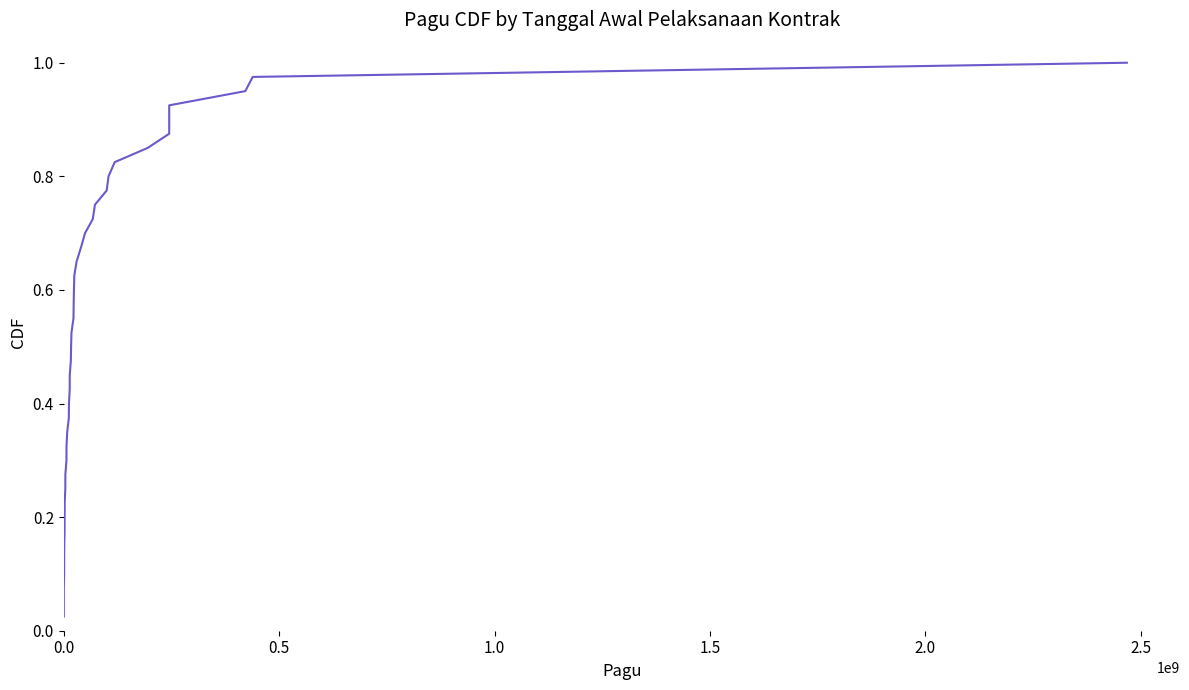

Is this an area chart (filled region under the line)?

No